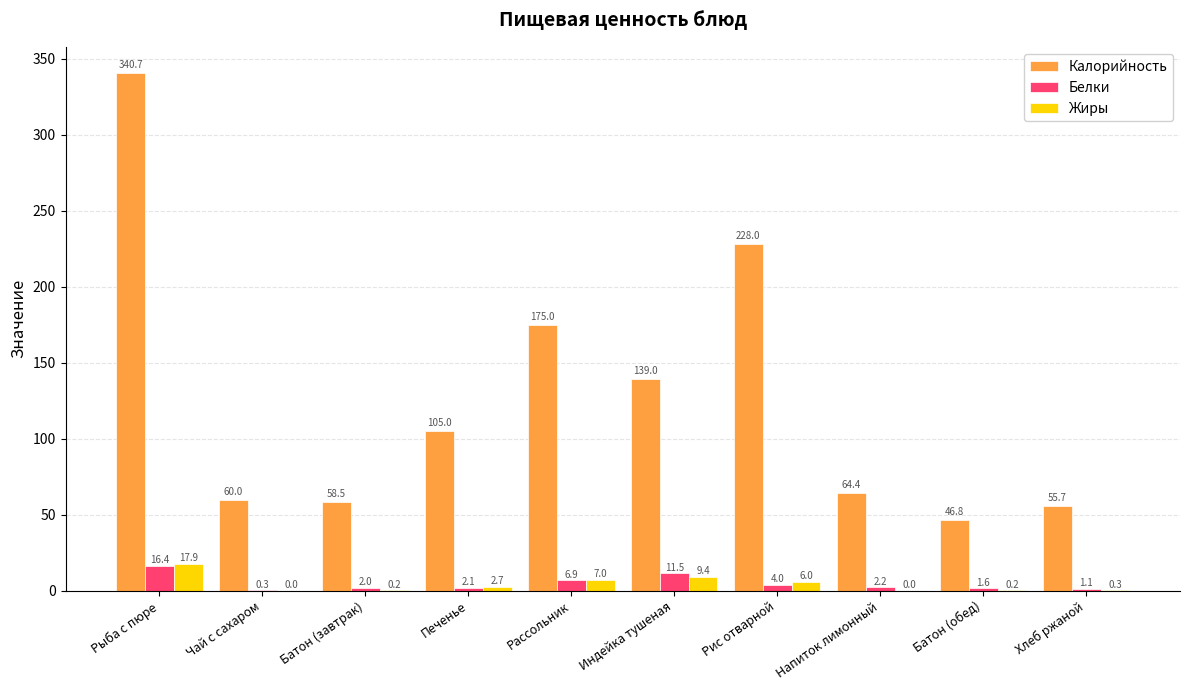

What is the total value across all series at Батон (завтрак)?

60.7